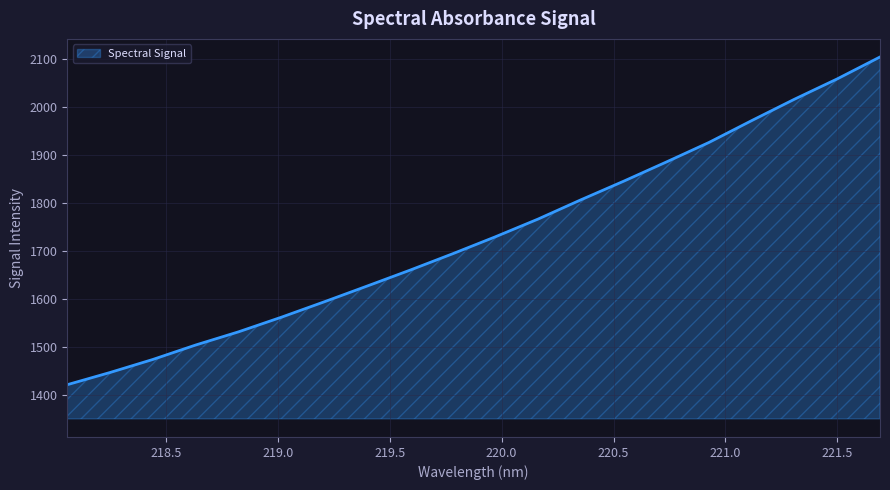

What is the maximum value shown in the chart?

2103.8